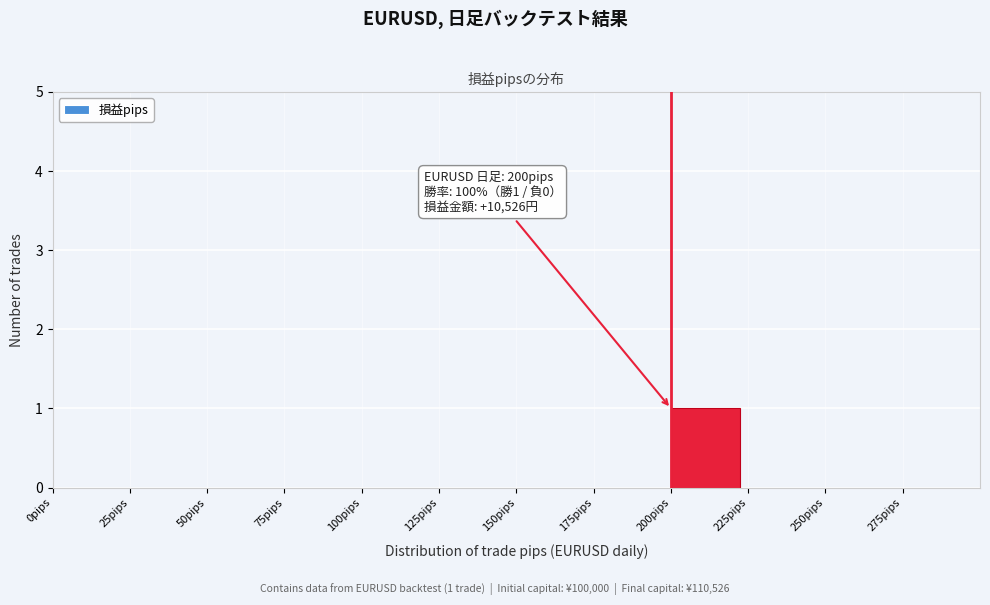

Over which range of the x-axis is the bar tallest?

200 to 225